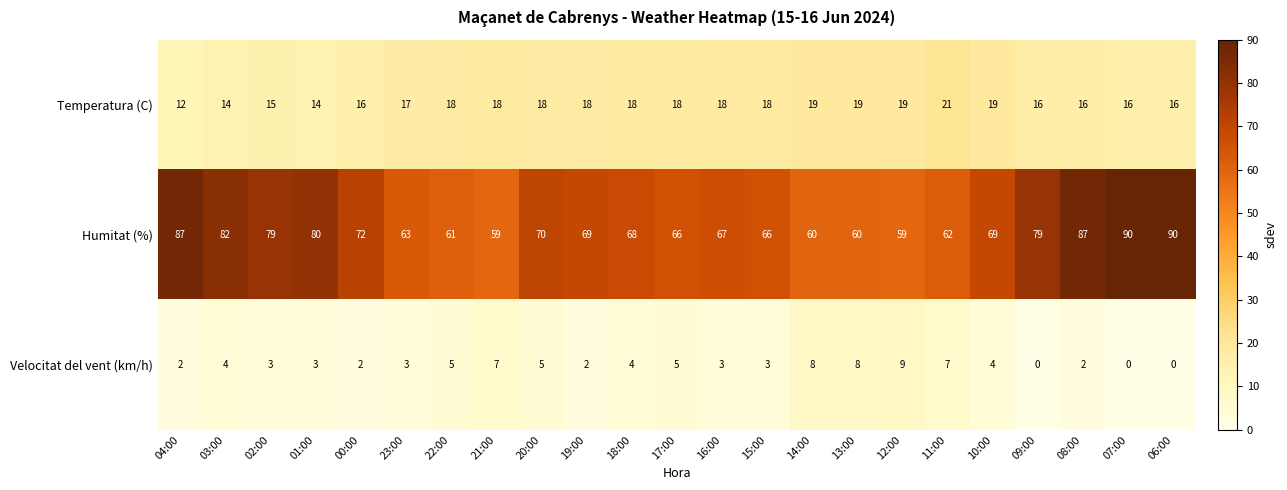

Is it true that Temperatura (C) equals 6 at 03:00?

False